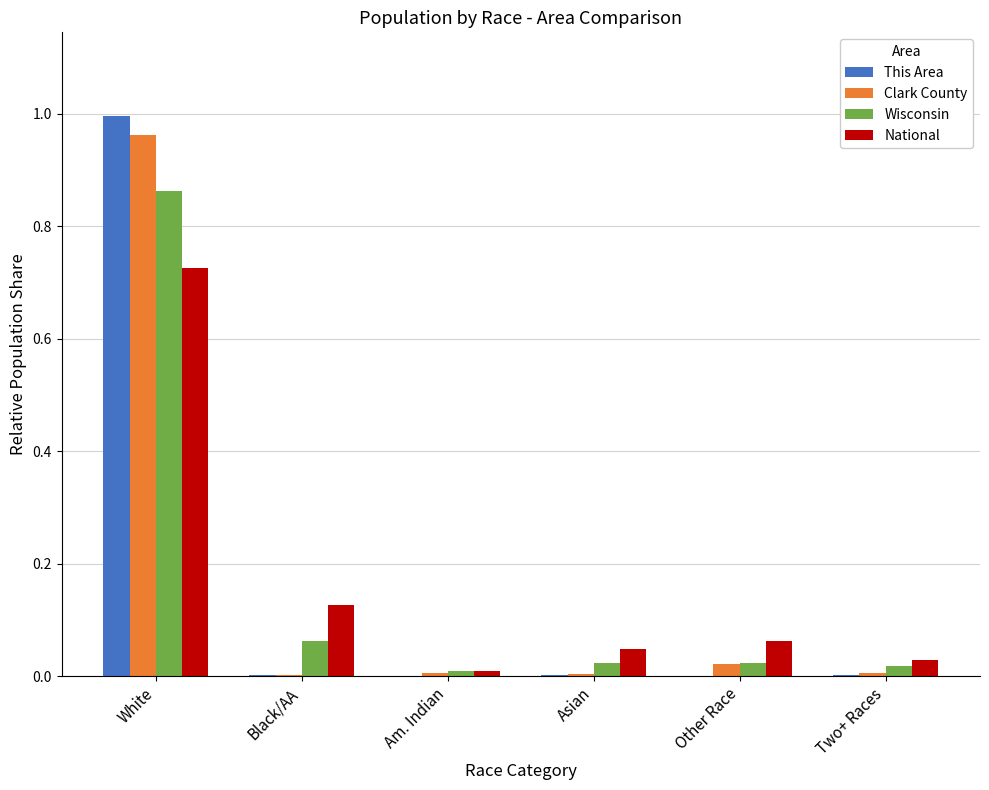

True or false: Clark County has a value of 0.0 at Two+ Races.

True